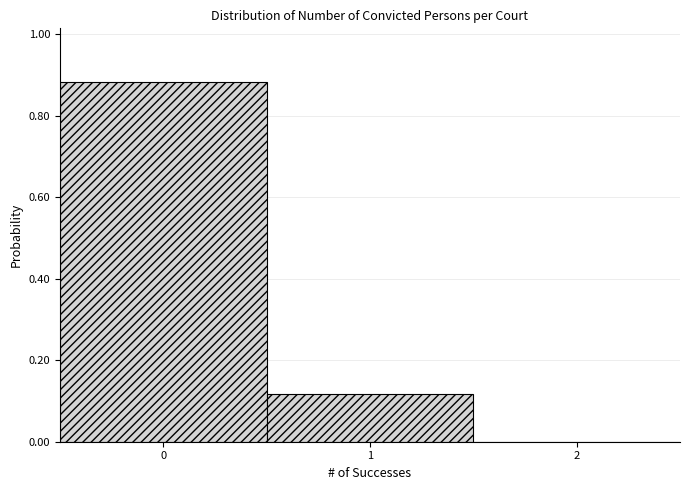

Over which range of the x-axis is the bar tallest?

-0.5 to 0.5